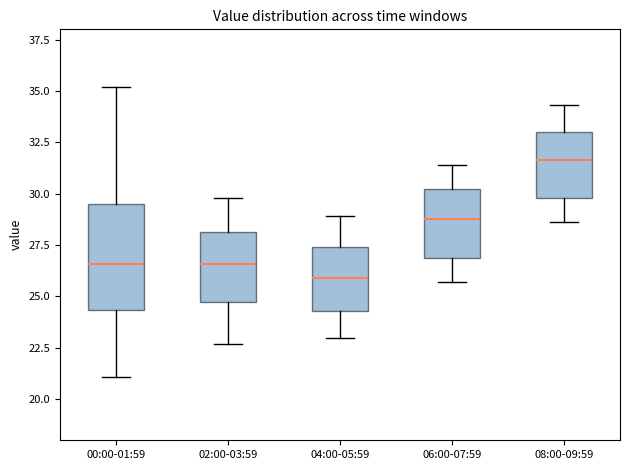

Which box has the highest median line?

08:00-09:59